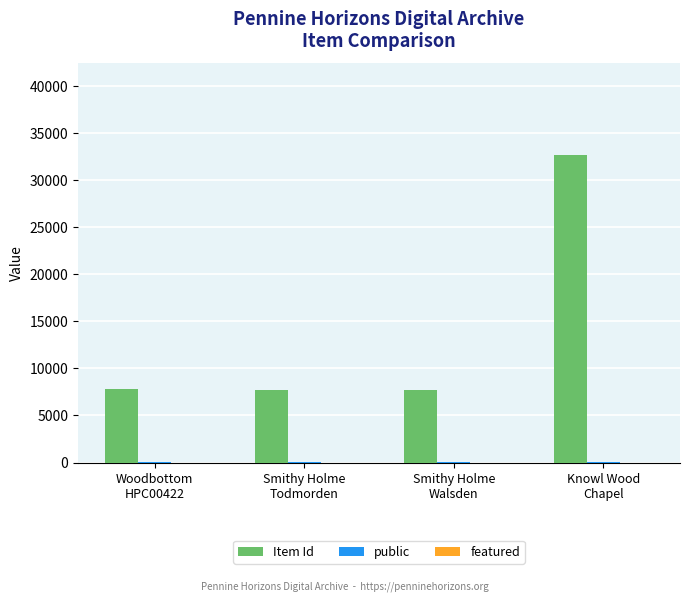

Is it true that Item Id equals 7725 at Smithy Holme
Todmorden?

True